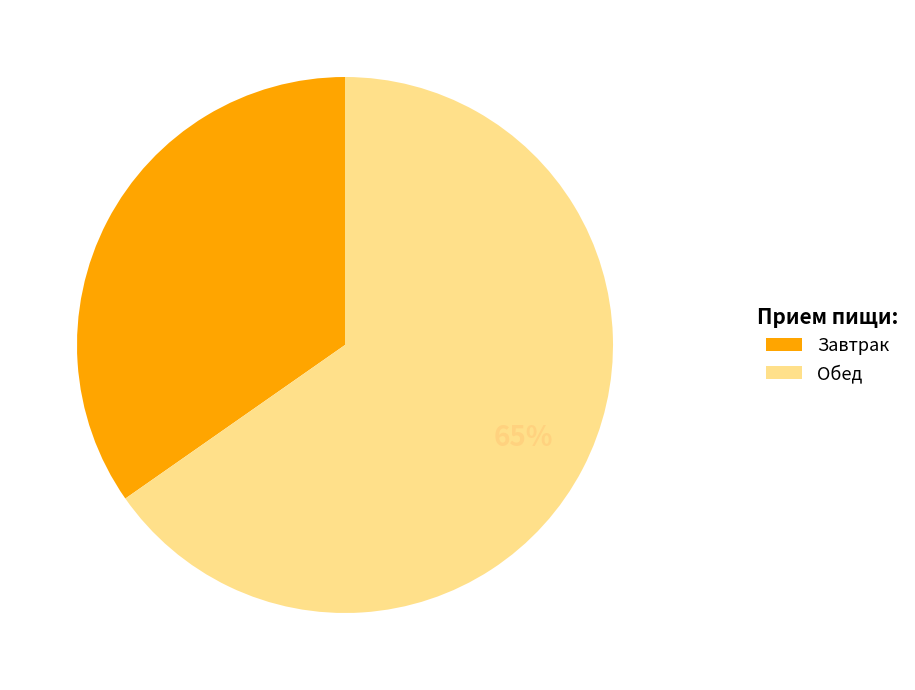

To the nearest percent, what is the average slice percentage?

50%